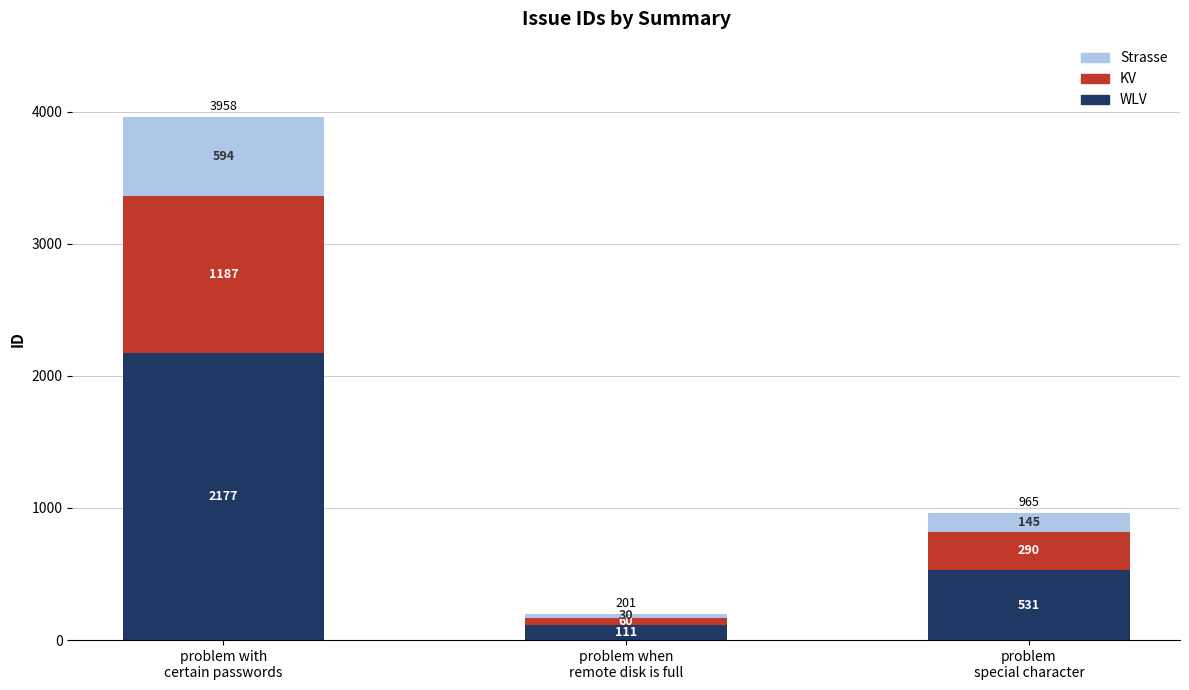

Does the chart contain any negative values?

No